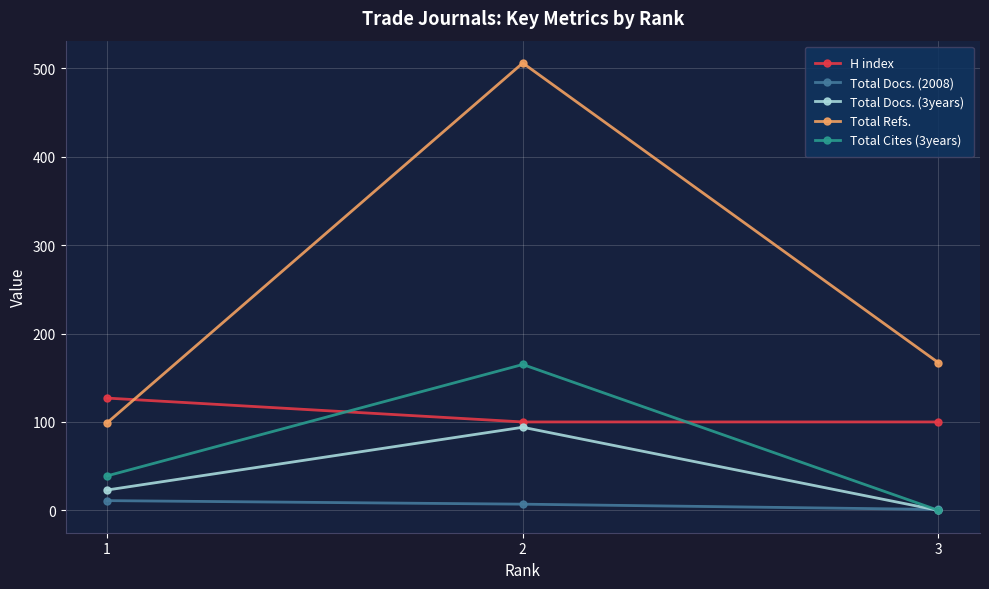

What are all the series names shown in the legend?

H index, Total Docs. (2008), Total Docs. (3years), Total Refs., Total Cites (3years)